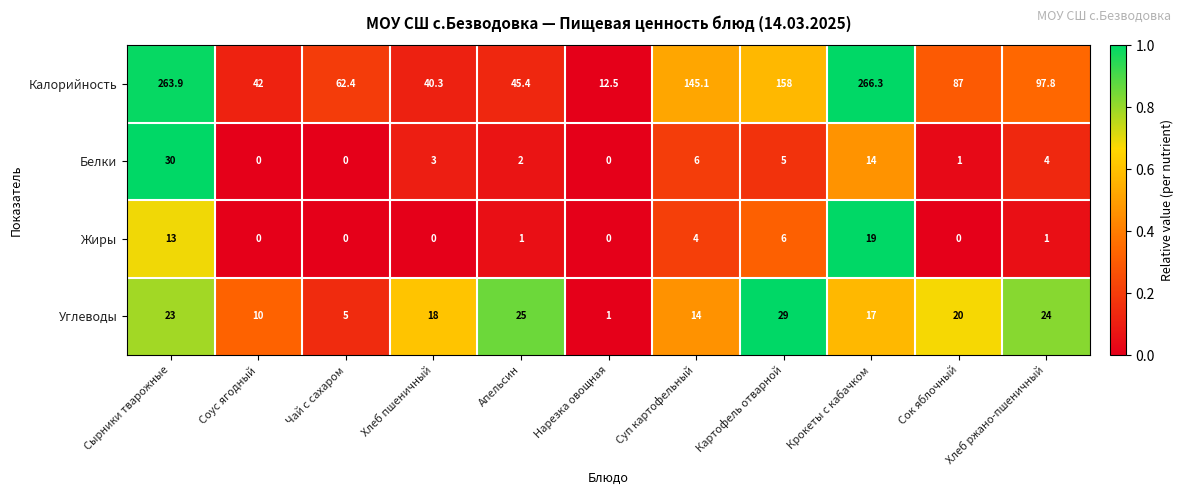

What is the lowest value of the Углеводы series?

1.0